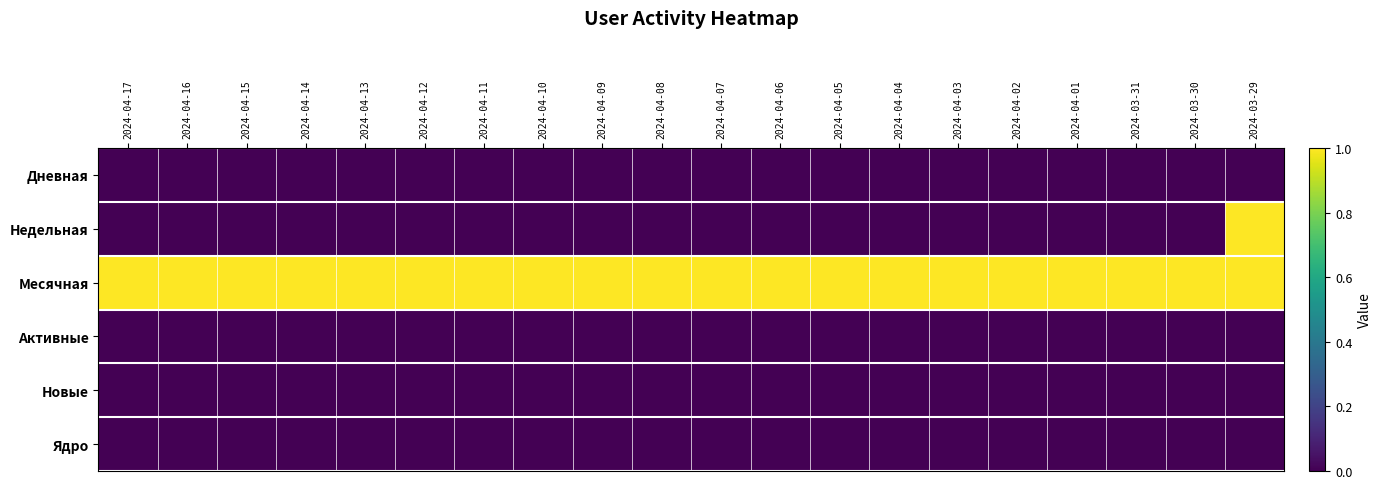

Which has a higher value, 2024-04-16 or 2024-04-11?

2024-04-16